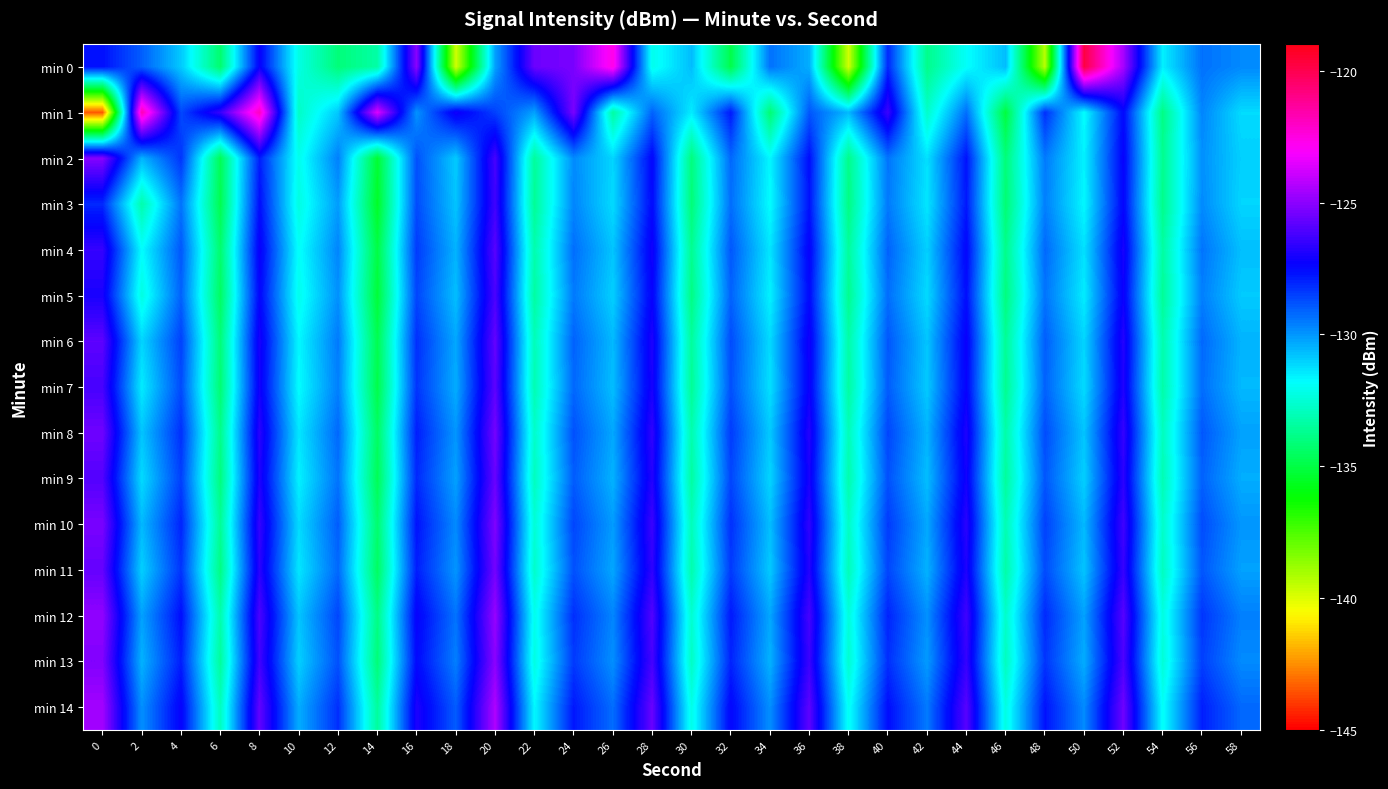

Between 50 and 58, which series saw the biggest shift?

min 0